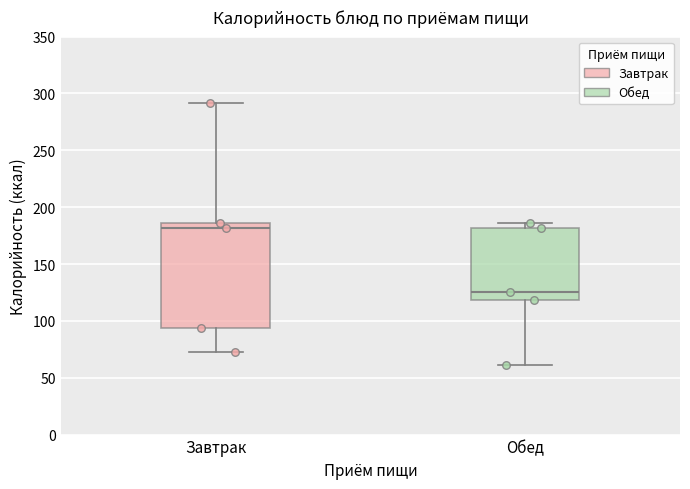

Where is the lower edge of the box for Обед on the y-axis? The values are not printed on the chart, so give them approximately, as read against the axis.

120